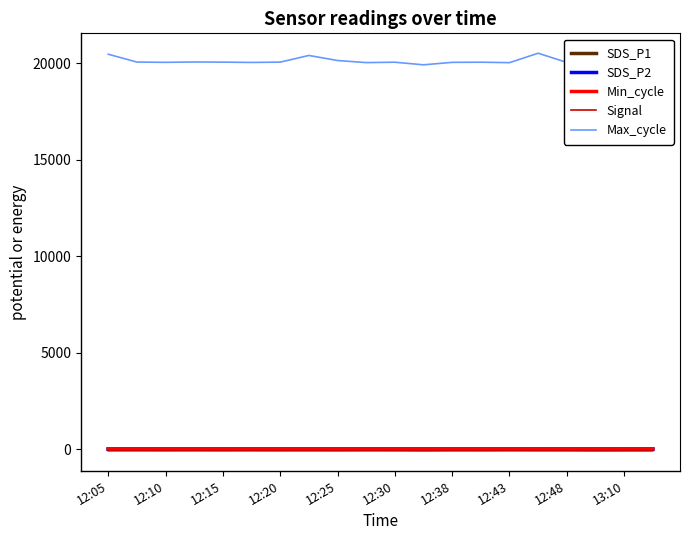

Which series has the largest total across all categories?

Max_cycle